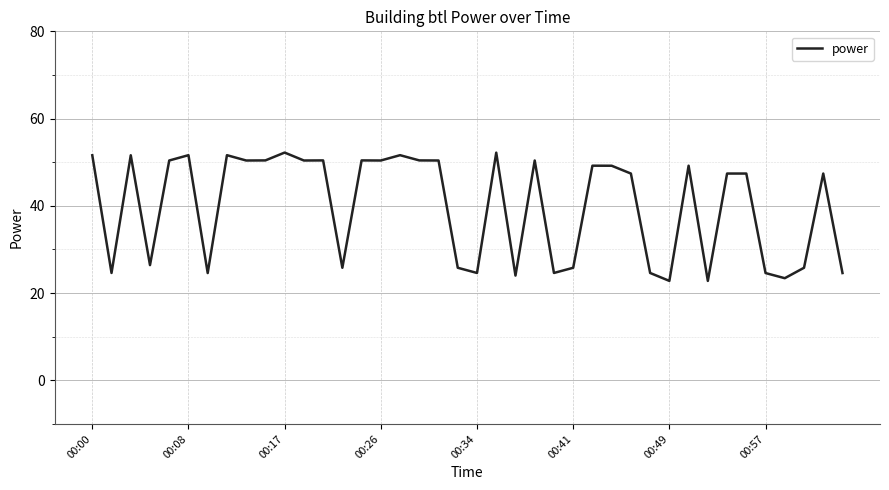

Does the chart have visible grid lines?

Yes